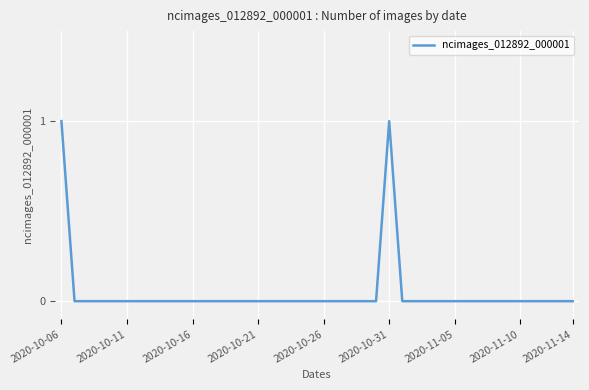

Reading left to right, what are all the values shown in this chart?

1	0	0	0	0	0	0	0	0	0	0	0	0	0	0	0	0	0	0	0	0	0	0	0	0	1	0	0	0	0	0	0	0	0	0	0	0	0	0	0